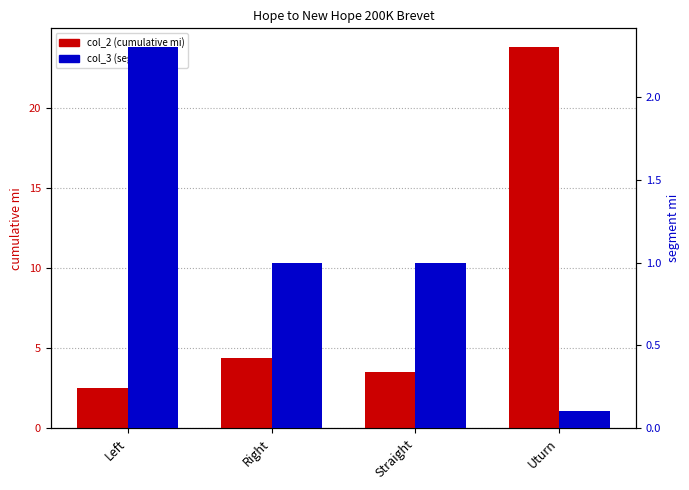

What is the smallest value displayed?

0.1